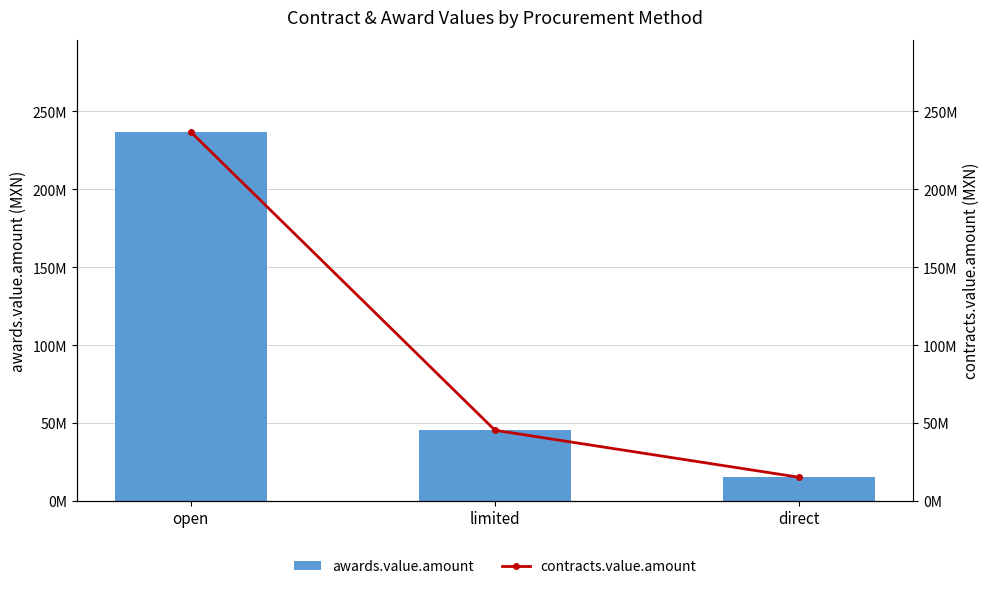

What is the value of the awards.value.amount bar at the 2nd from the left?

45310173.8